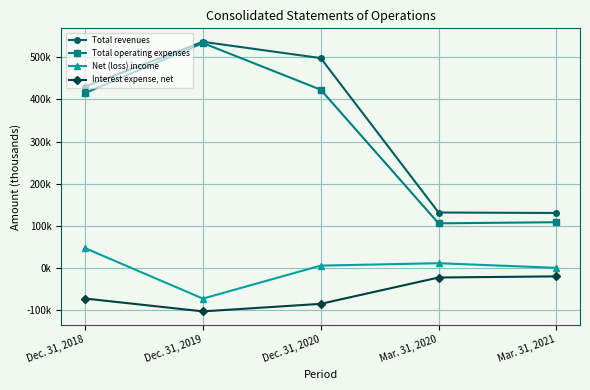

True or false: Total revenues has a value of 536706 at Dec. 31, 2019.

True